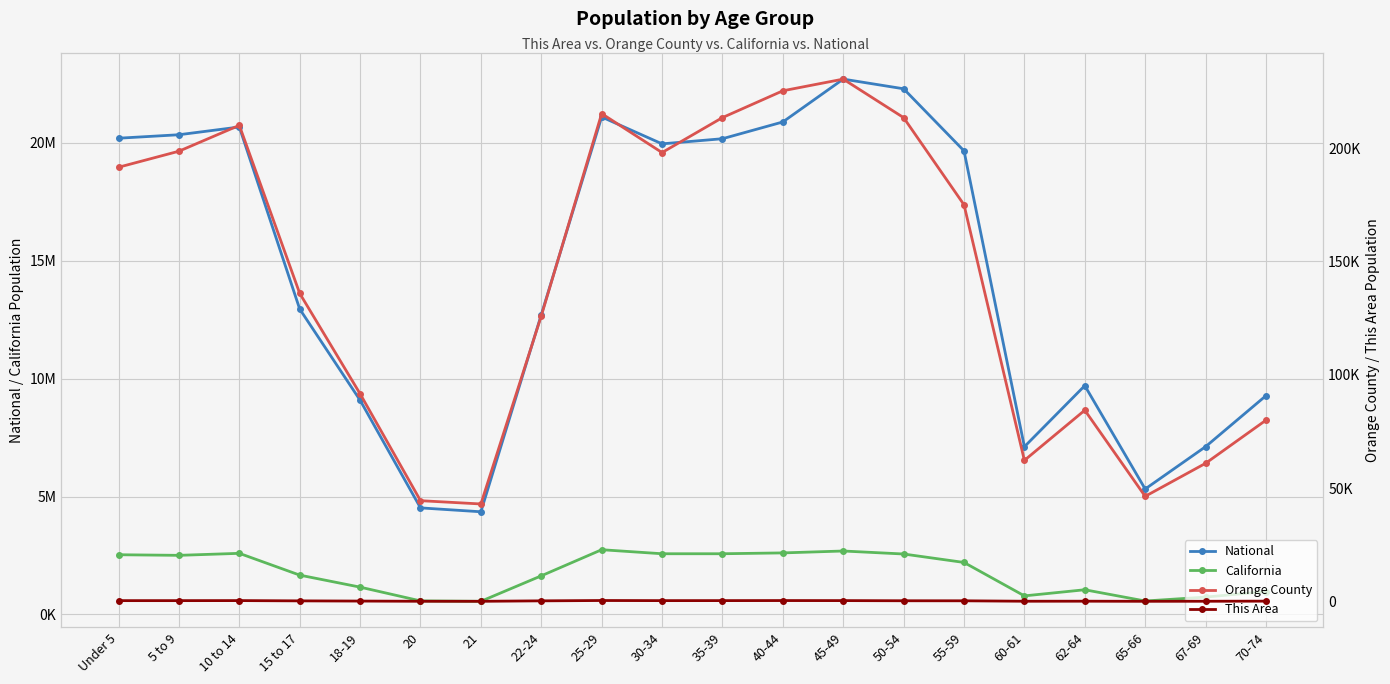

What are all the series names shown in the legend?

National, California, Orange County, This Area